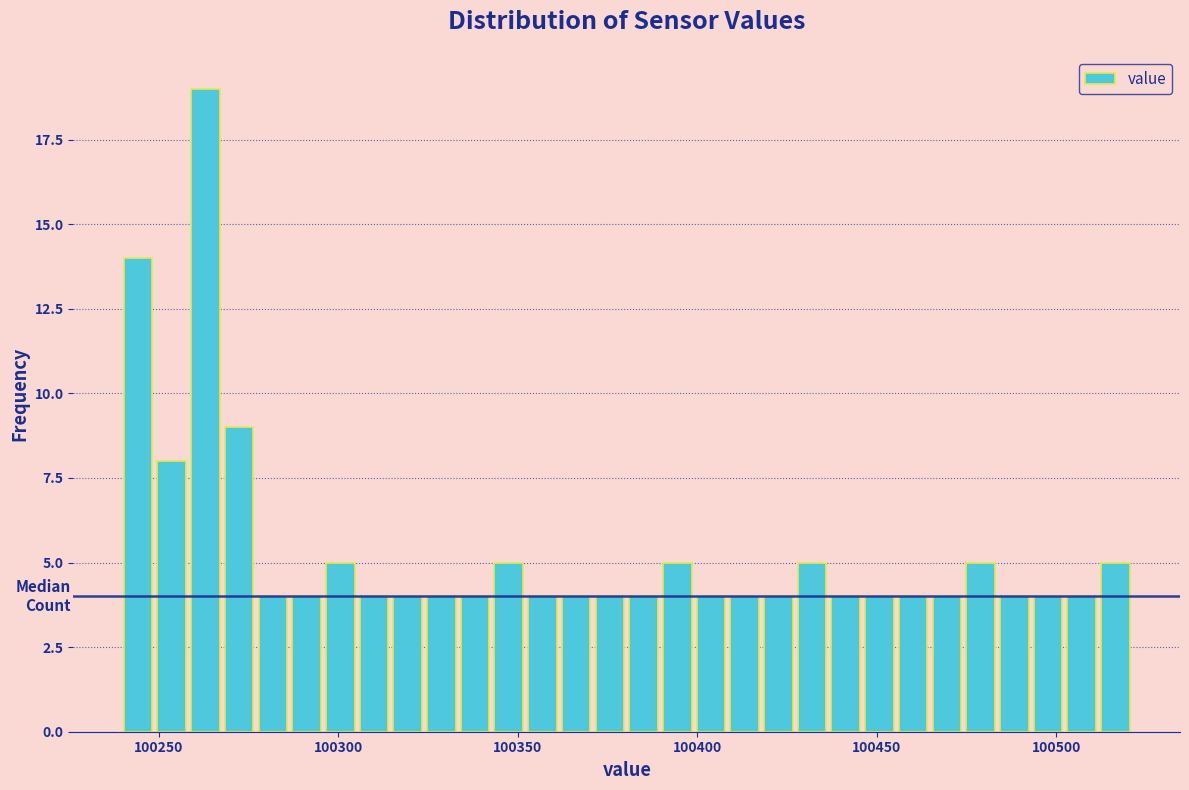

Read against the x-axis, roughly where is the centre of the tallest bar?

100265